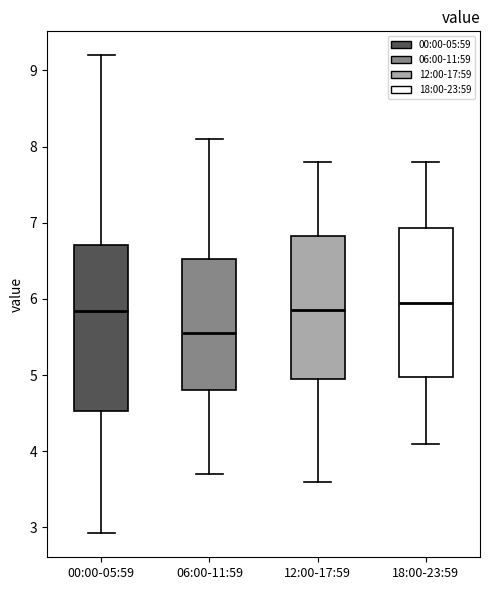

Reading left to right, transcribe this box plot: for each box, give where its median line is, the range the box spans, and where its two whiskers end, as read against the y-axis. The values are not printed on the chart, so give them approximately, as read against the axis.

00:00-05:59: median 5.8, box 4.5 to 6.7, whiskers 2.9 to 9.2
06:00-11:59: median 5.6, box 4.8 to 6.5, whiskers 3.7 to 8.1
12:00-17:59: median 5.9, box 5.0 to 6.8, whiskers 3.6 to 7.8
18:00-23:59: median 6.0, box 5.0 to 6.9, whiskers 4.1 to 7.8